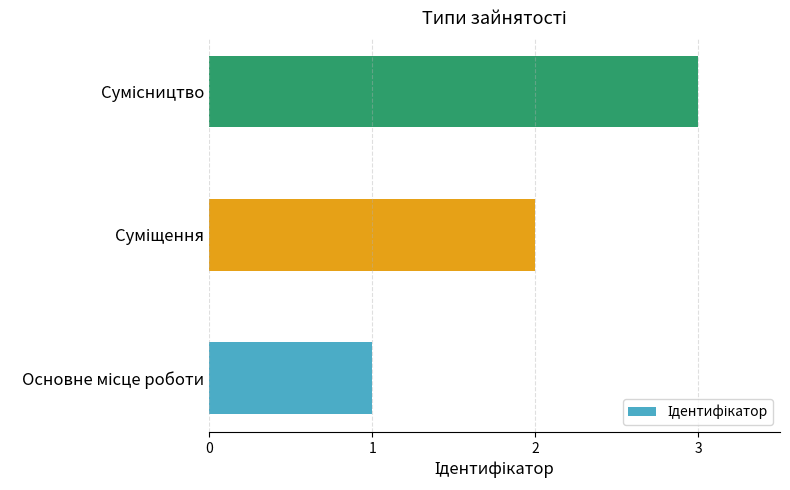

What is the difference between the maximum and second lowest values?

1